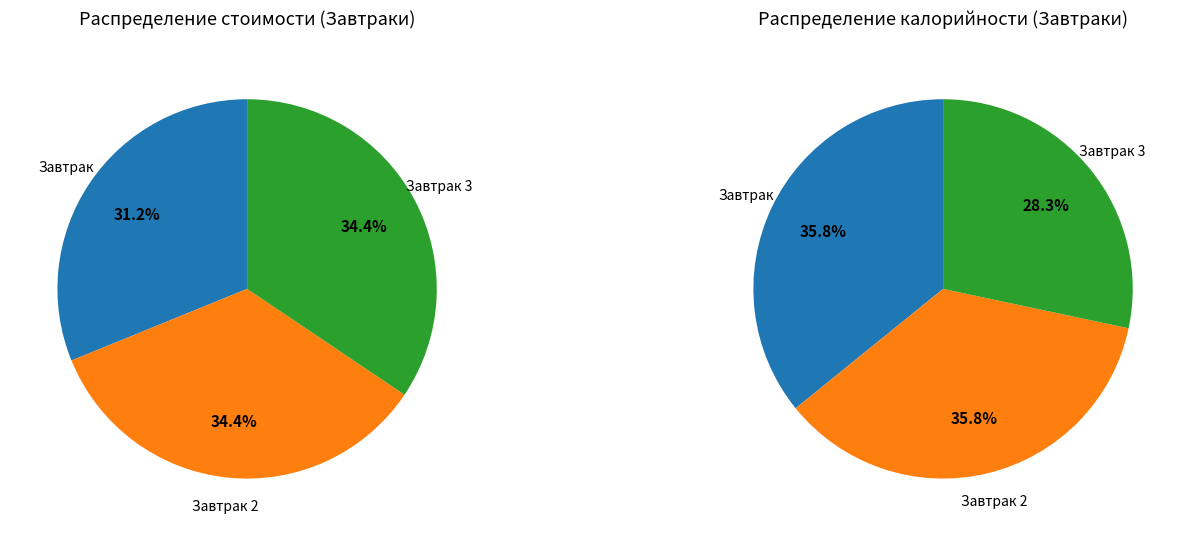

Which category has the biggest portion of the pie?

Завтрак 2